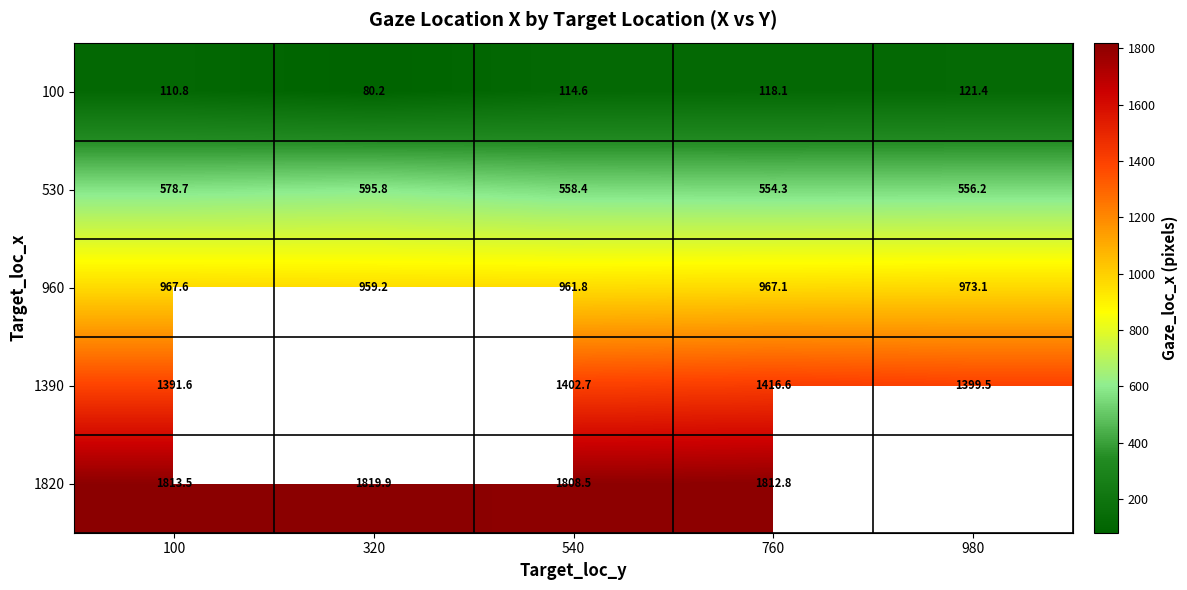

Is it true that 1390 equals 768.5 at 980?

False